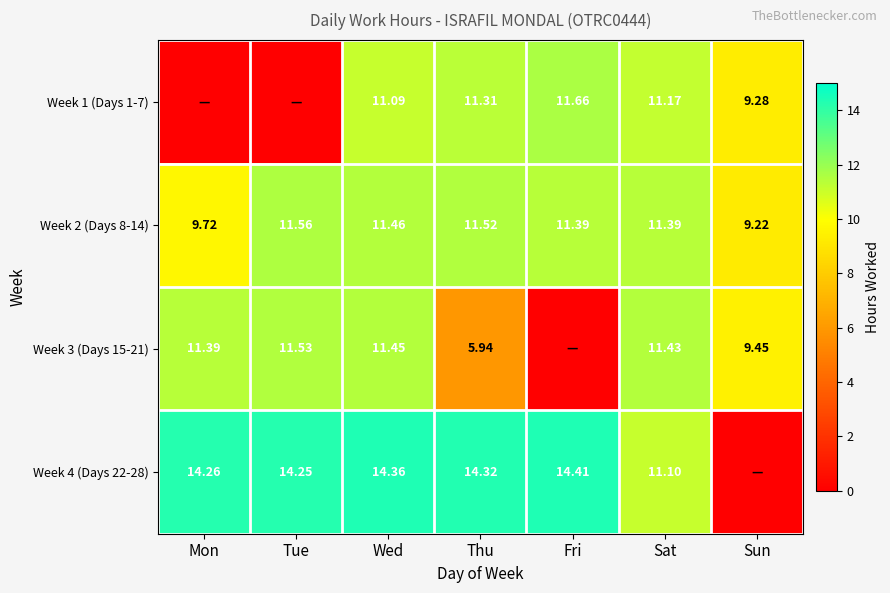

Is the value of Week 1 (Days 1-7) at Wed greater than the value of Week 3 (Days 15-21) at Tue?

No